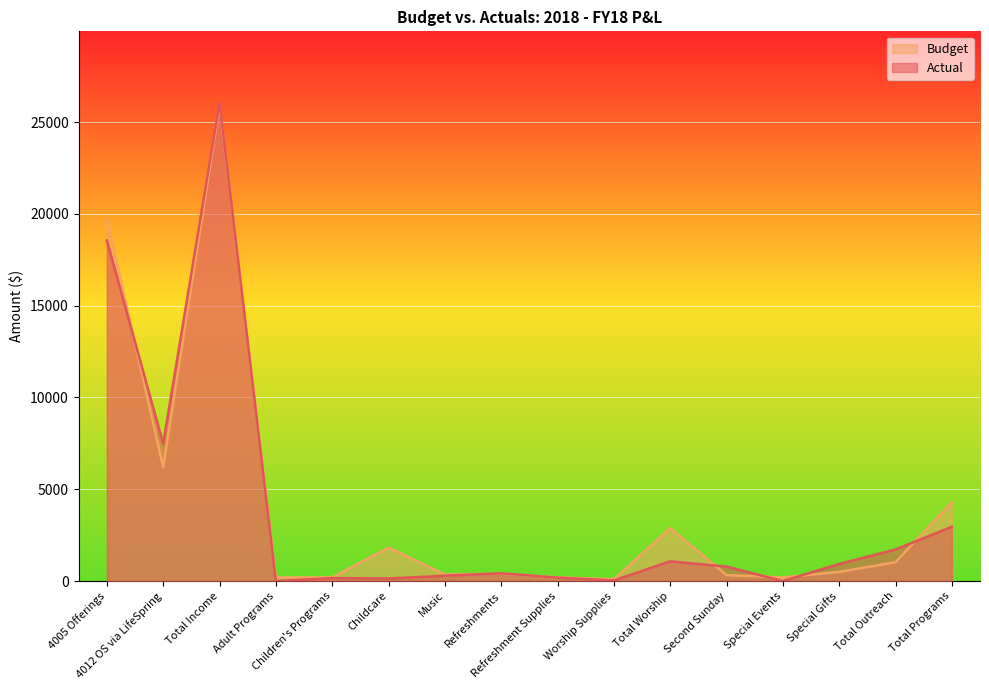

How many data points in Actual are less than 788?

8